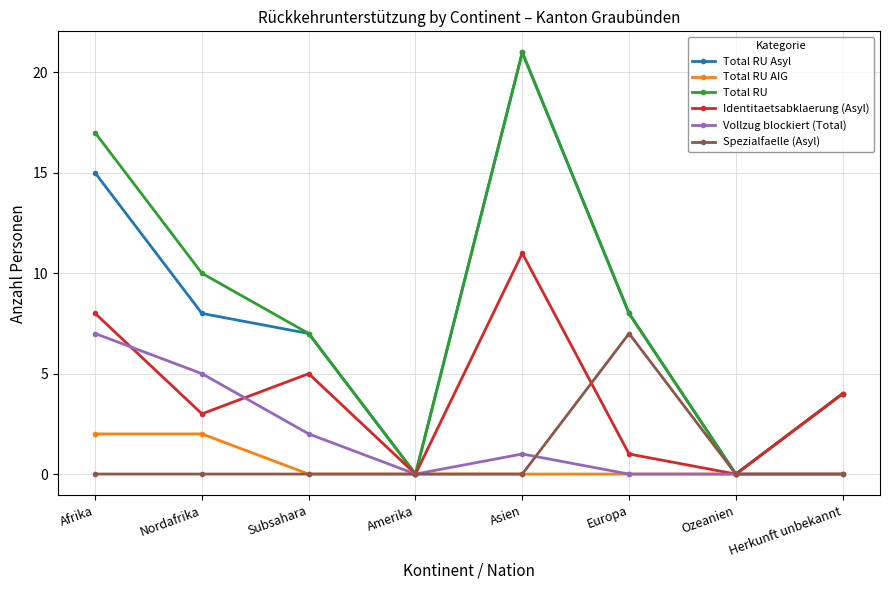

The value of Total RU AIG at Asien is 1. True or false?

False